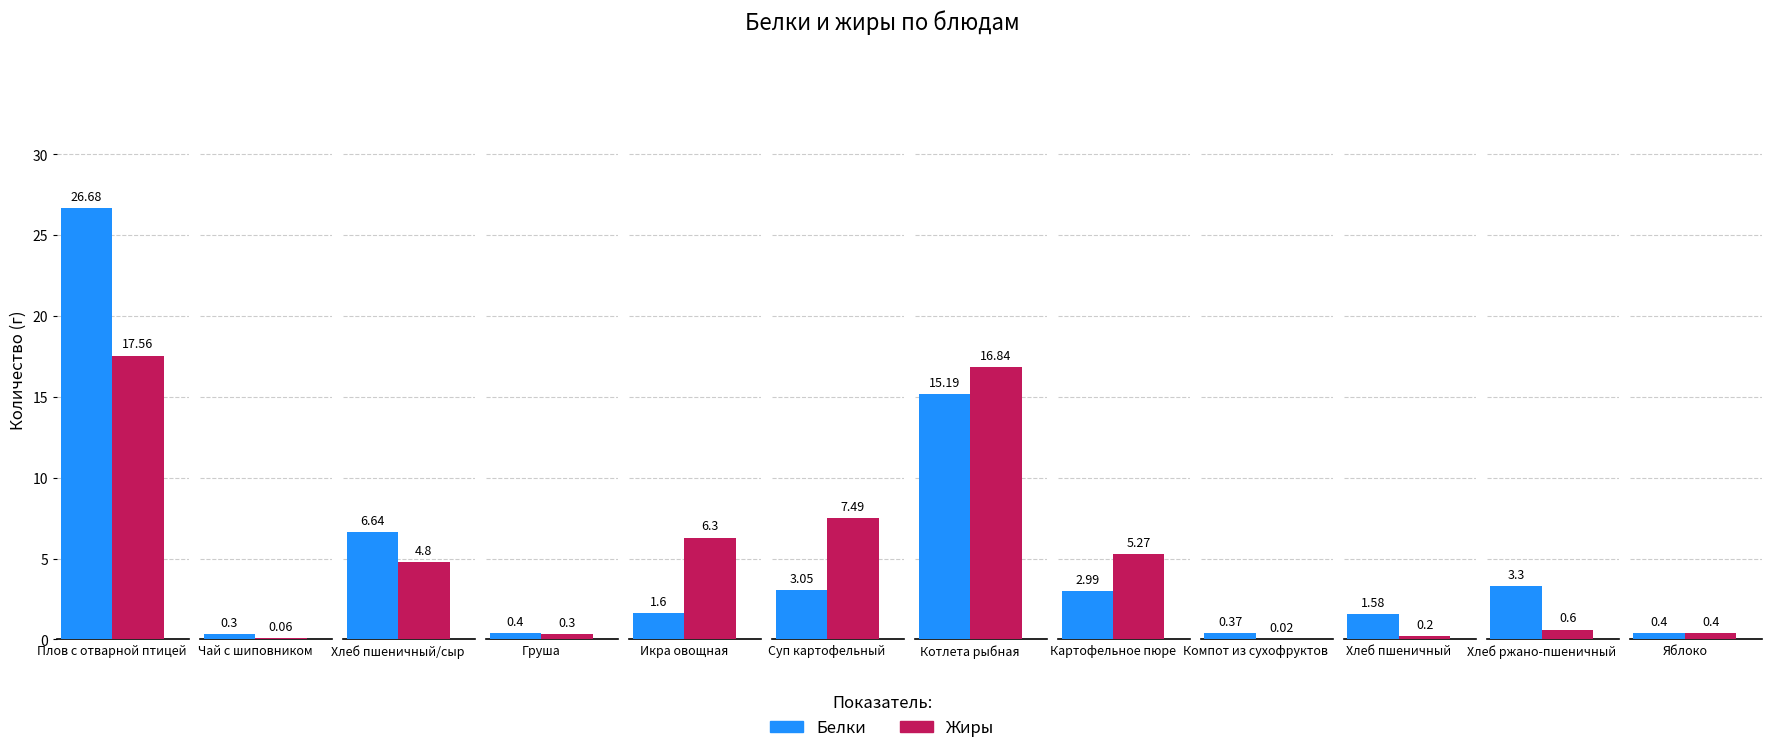

What is the value of the Белки bar at the 4th from the left?

0.4